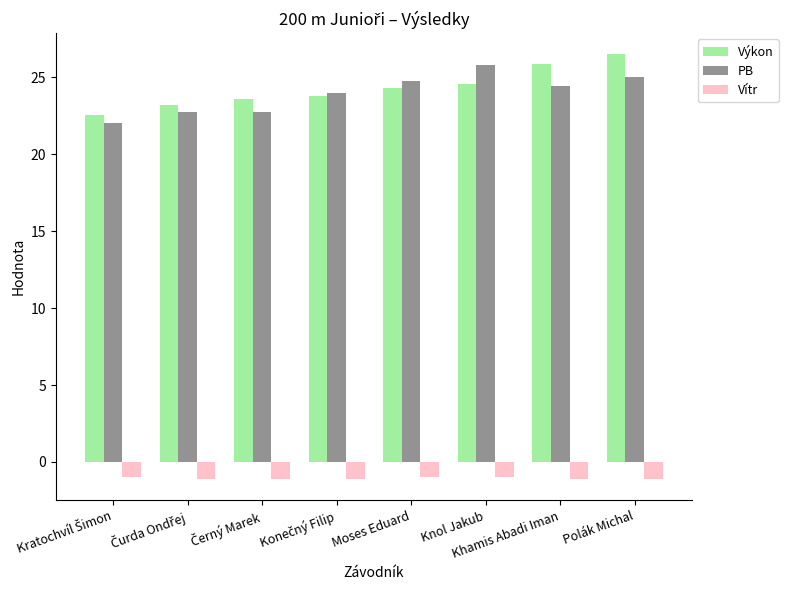

What is the lowest value of the Vítr series?

-1.1